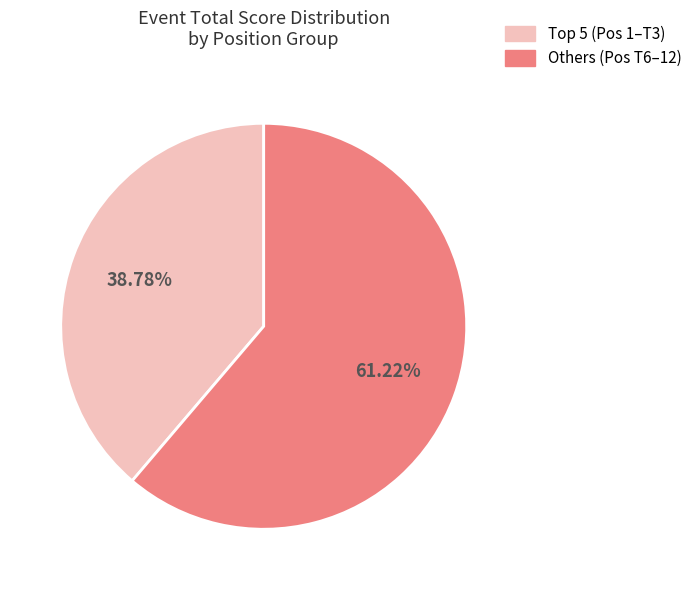

How many slices are in this pie chart?

2